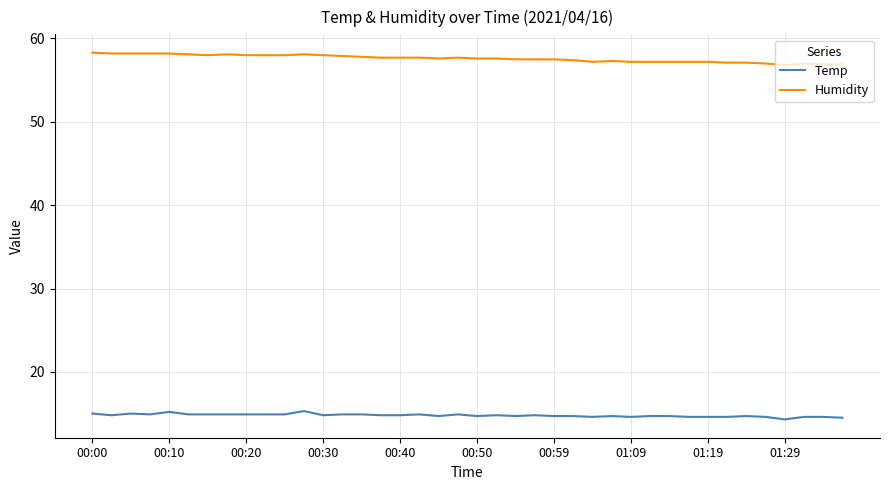

What is the minimum value shown in the chart?

14.3